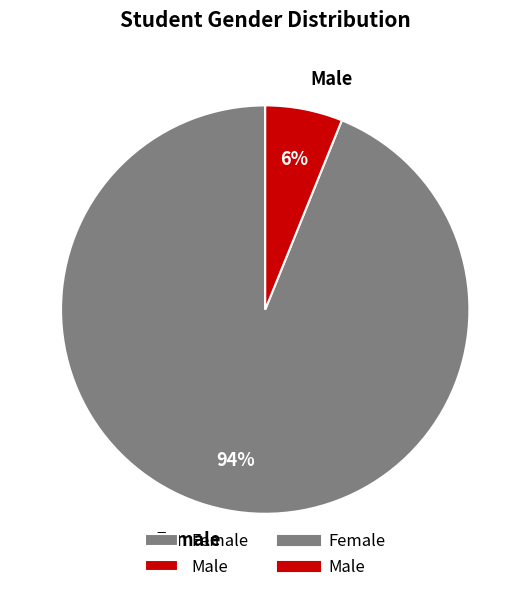

Which has a higher value, Male or Female?

Female